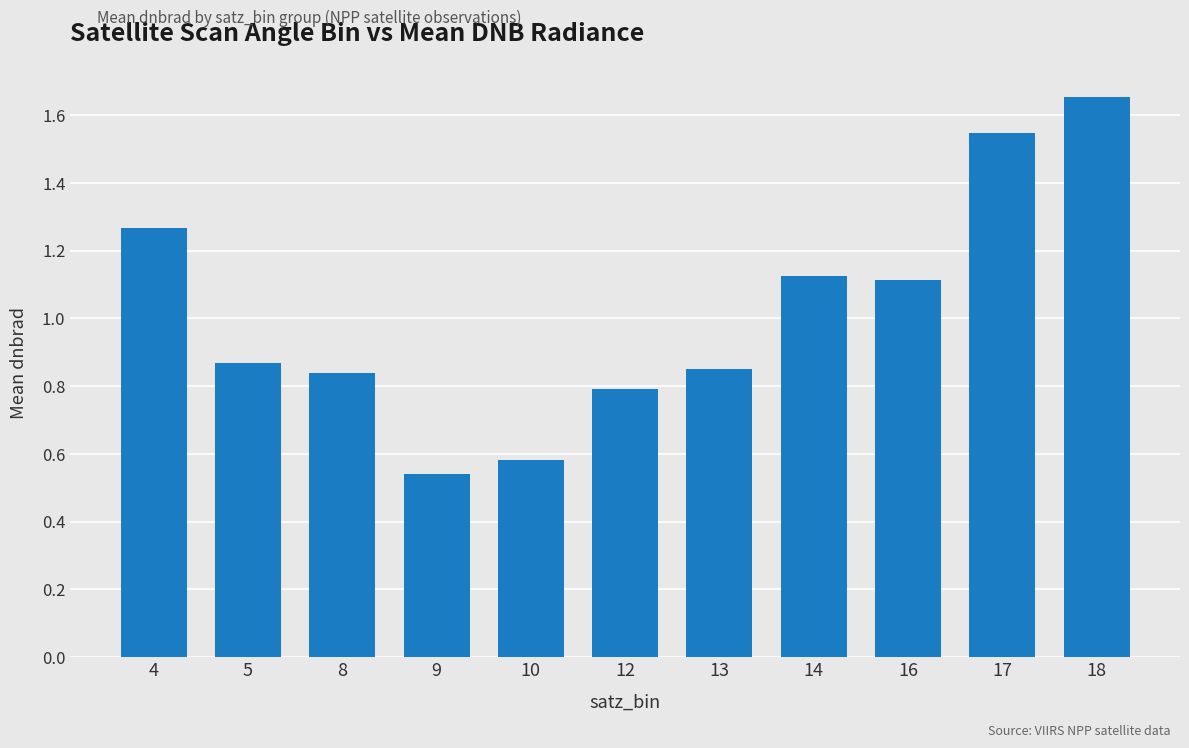

The value at 13 is 0.4. True or false?

False